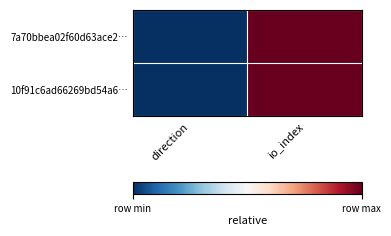

Reading left to right, extract all data points from this chart.

7a70bbea02f60d63ace2…: direction=0.0	io_index=1.0
10f91c6ad66269bd54a6…: direction=0.0	io_index=1.0